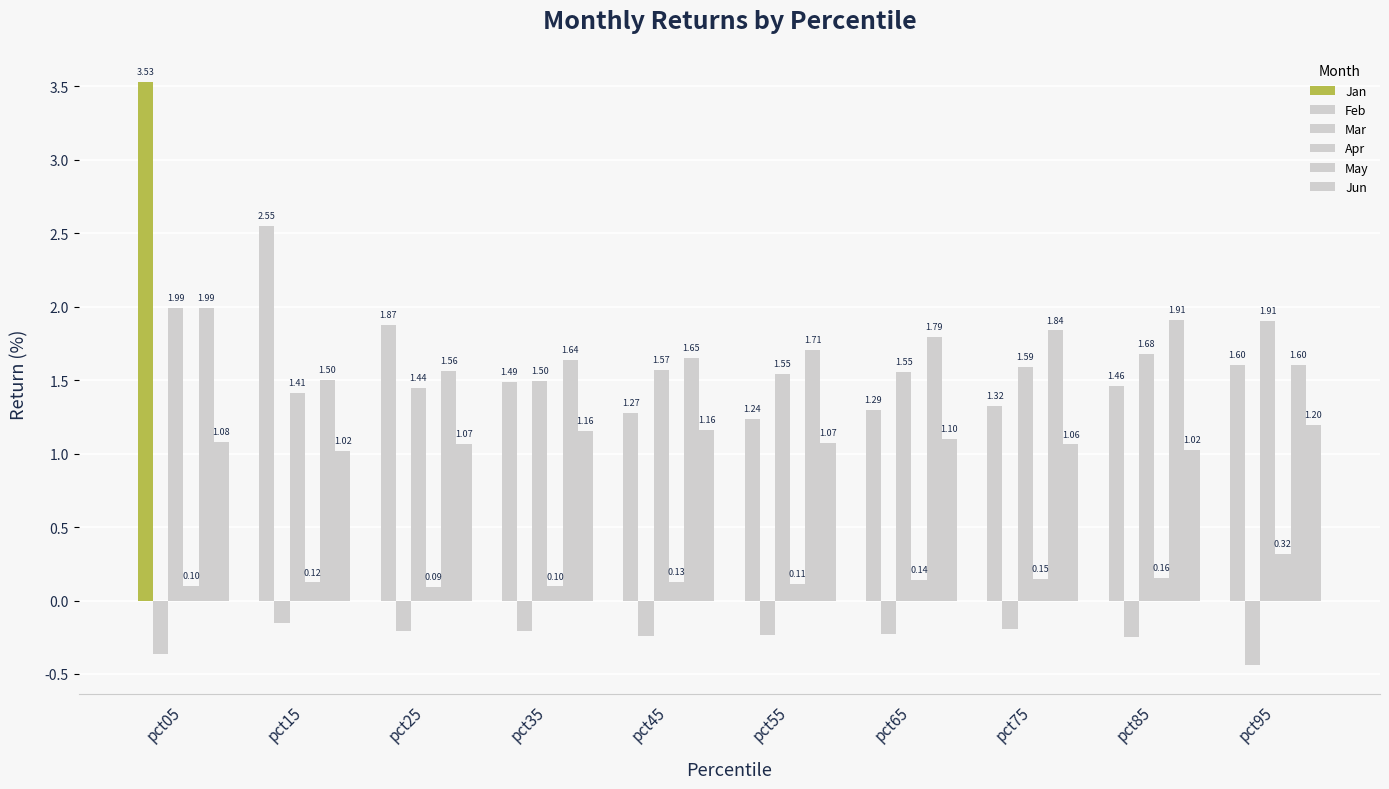

At which category is the sum across all series the highest?

pct05